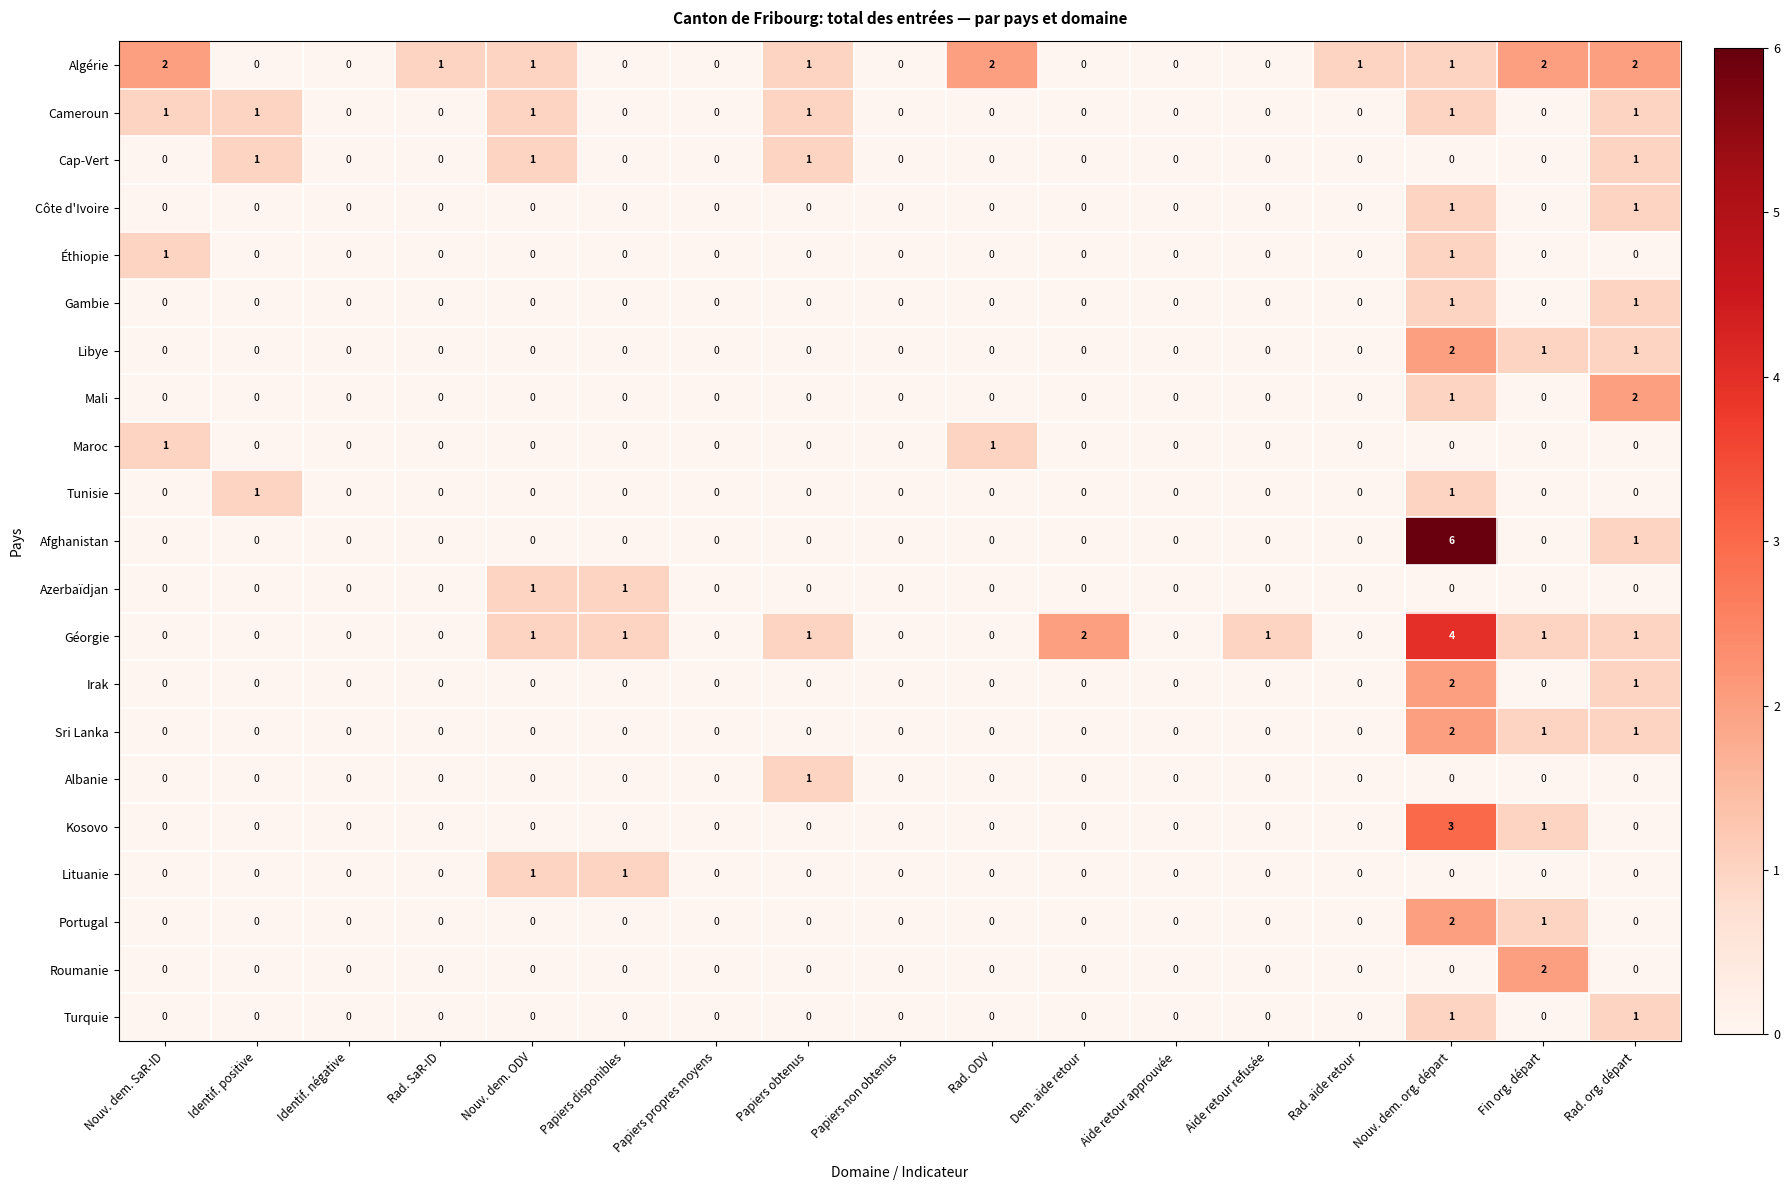

True or false: Turquie has a value of 0 at Papiers propres moyens.

True